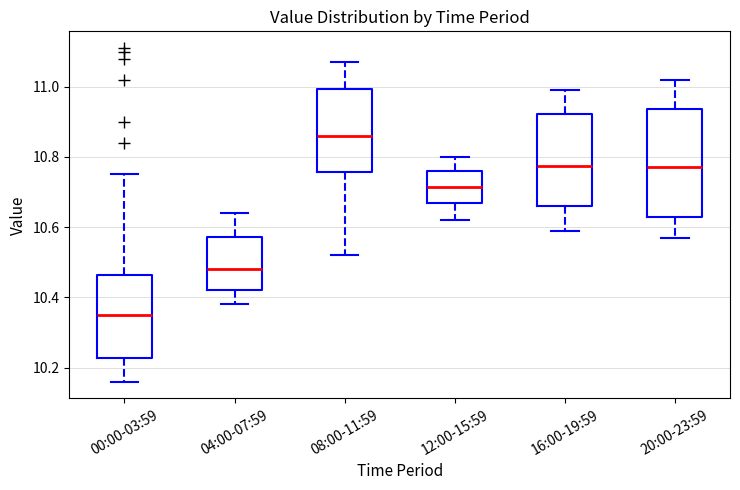

Where does the lower whisker of the box for 00:00-03:59 end on the y-axis? The values are not printed on the chart, so give them approximately, as read against the axis.

10.16